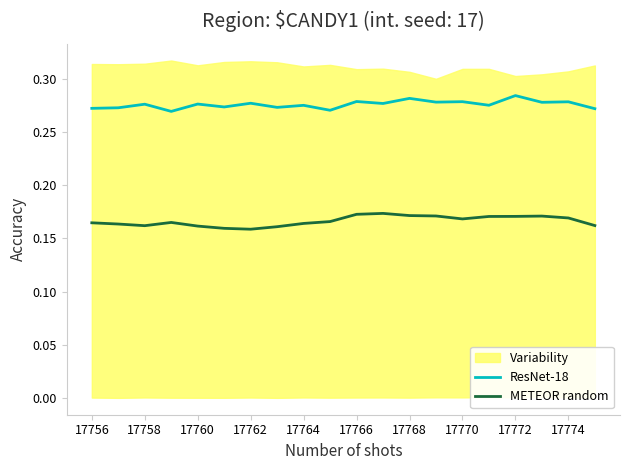

Rank the series by their maximum value, from lowest to highest.

METEOR random, ResNet-18